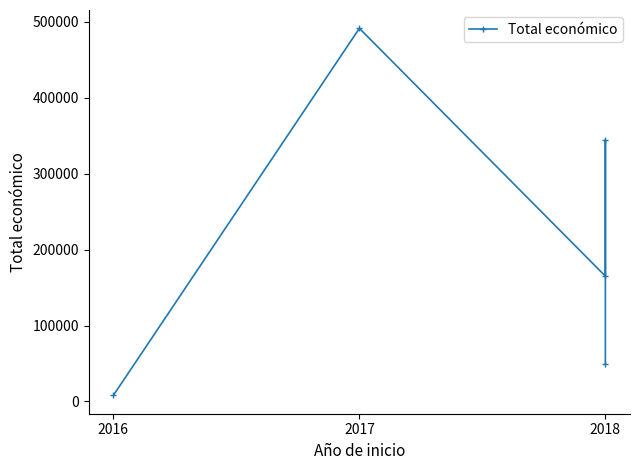

True or false: the data has more than 2 interior local peaks.

False